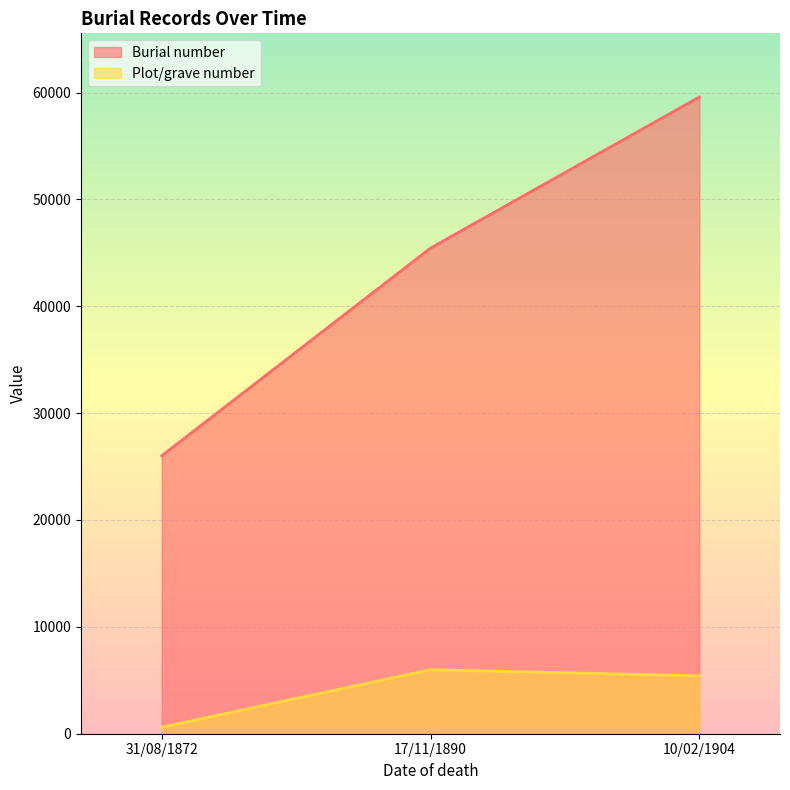

Which has a higher value, 17/11/1890 or 10/02/1904?

10/02/1904